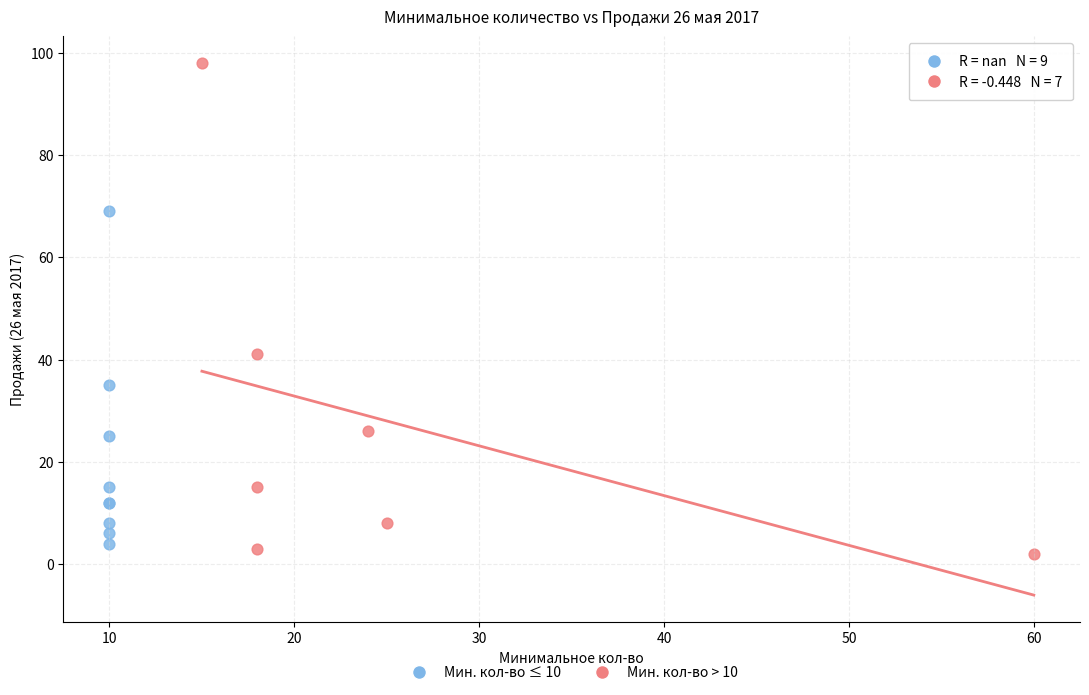

Which series reaches the maximum Y coordinate?

Мин. кол-во > 10